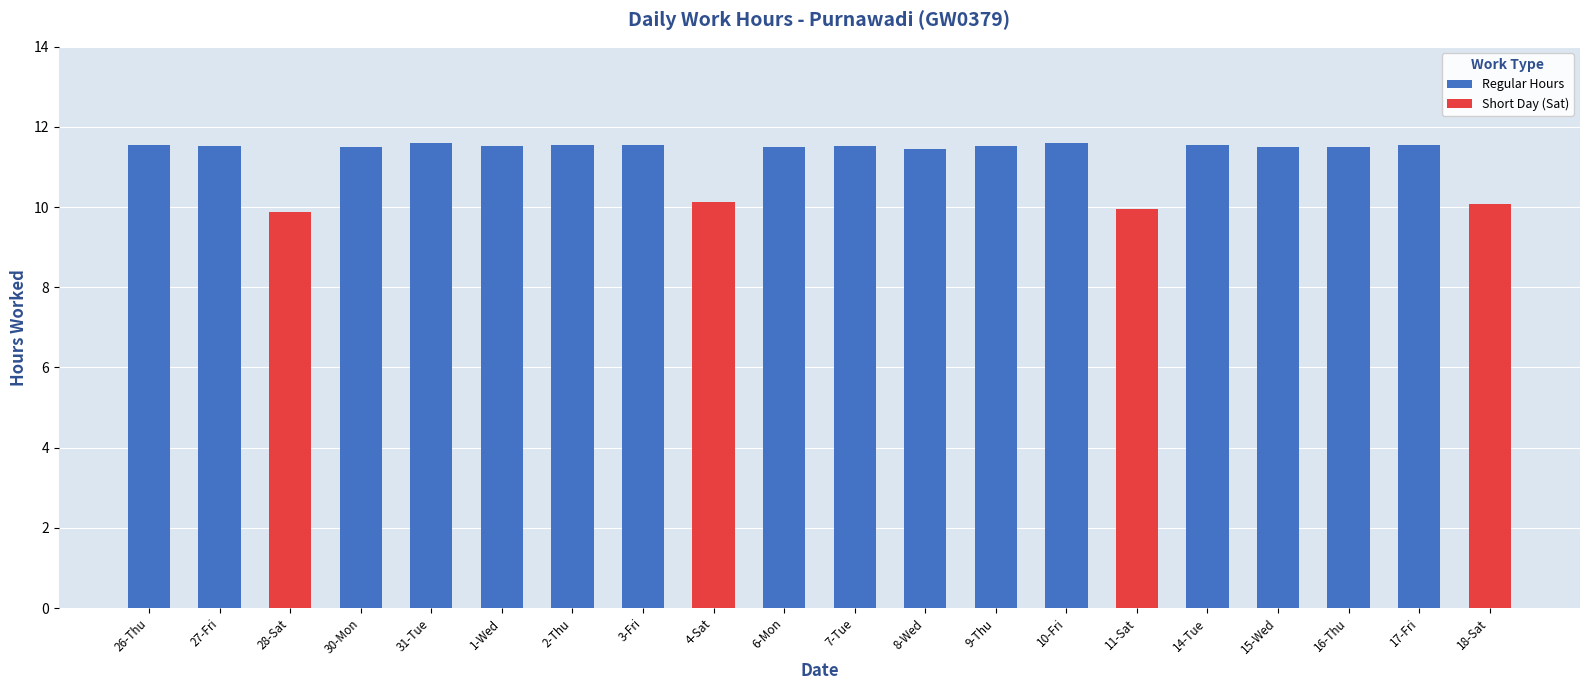

Between 14-Tue and 16-Thu, which series saw the biggest shift?

Regular Hours